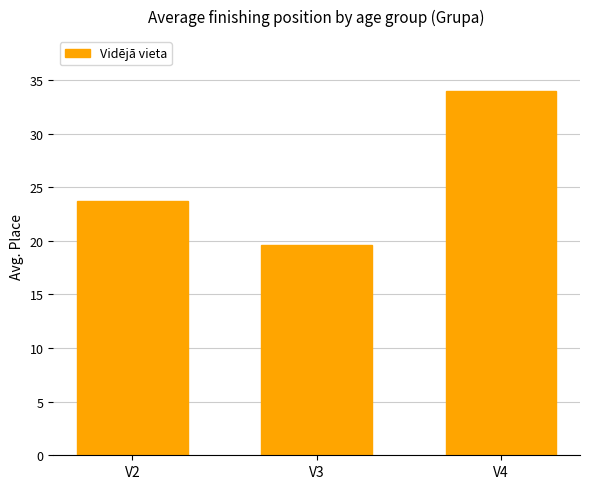

Reading left to right, transcribe all the data shown in this chart.

V2=23.7	V3=19.6	V4=34.0